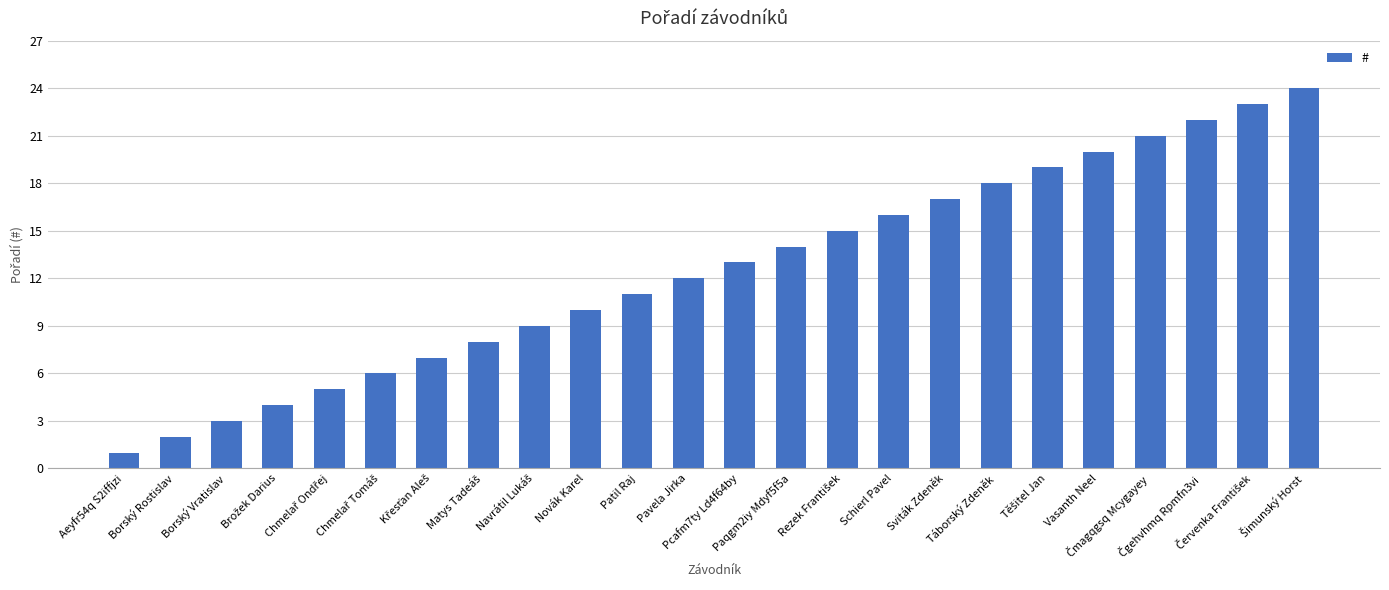

What is the sum of all values?

300